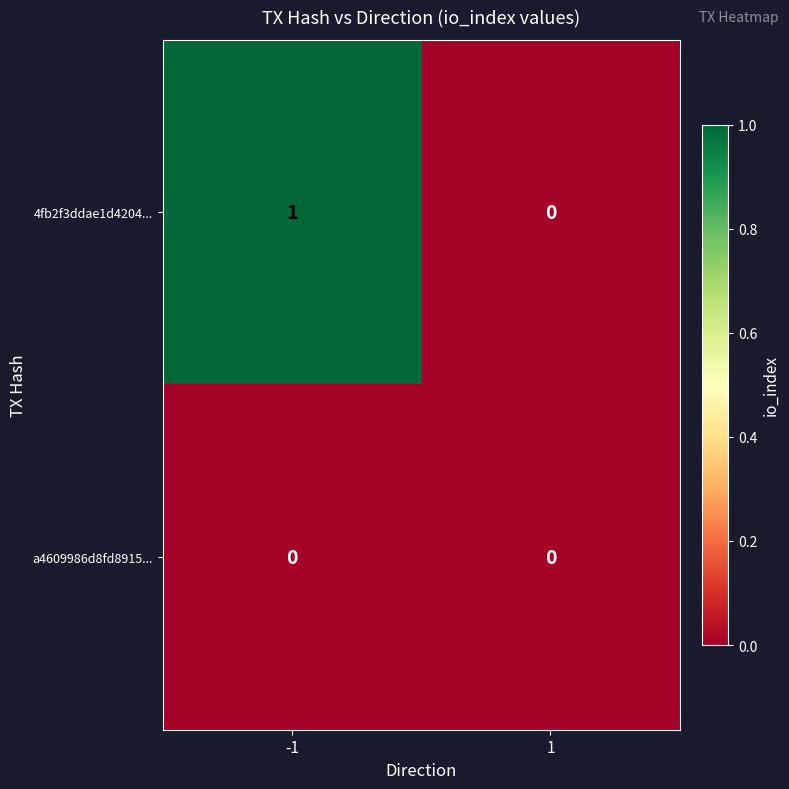

Is it true that 4fb2f3ddae1d4204... equals 0 at -1?

False